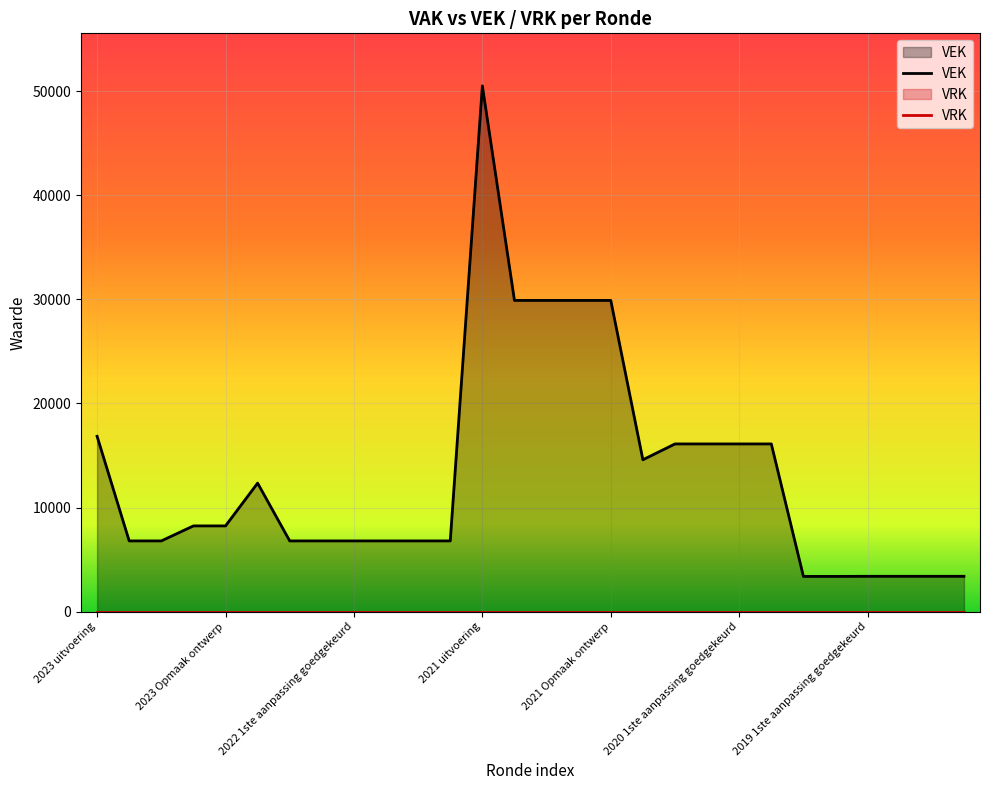

Does the chart display data point markers on the line(s)?

No